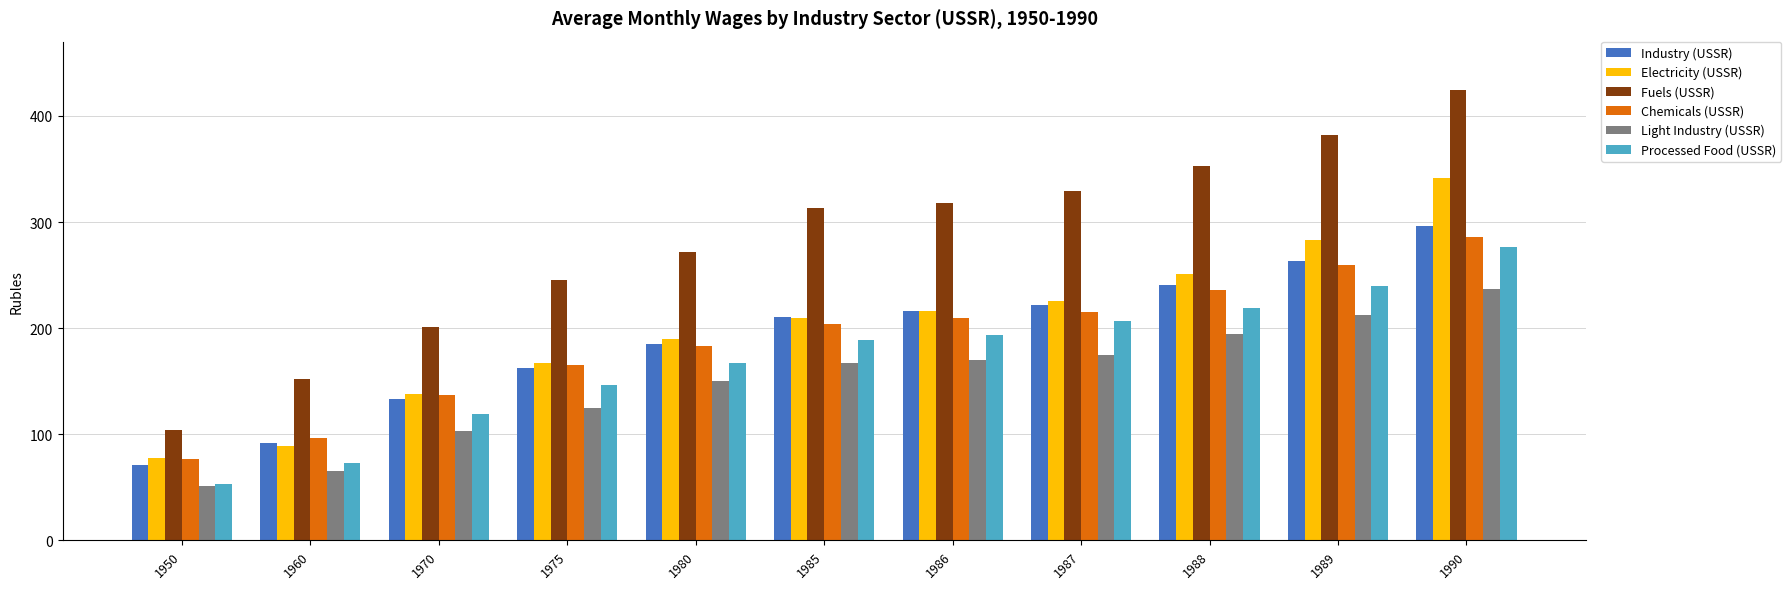

At which label is Light Industry (USSR) closest to 144?

1980